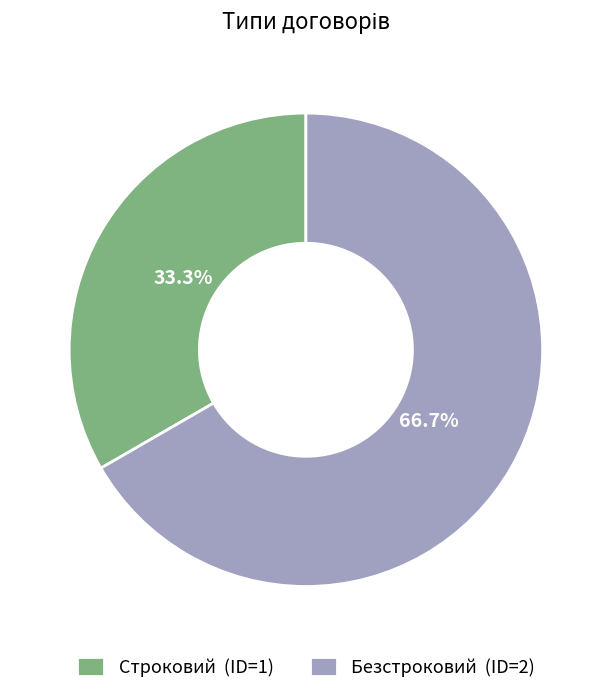

How many slices are in this pie chart?

2